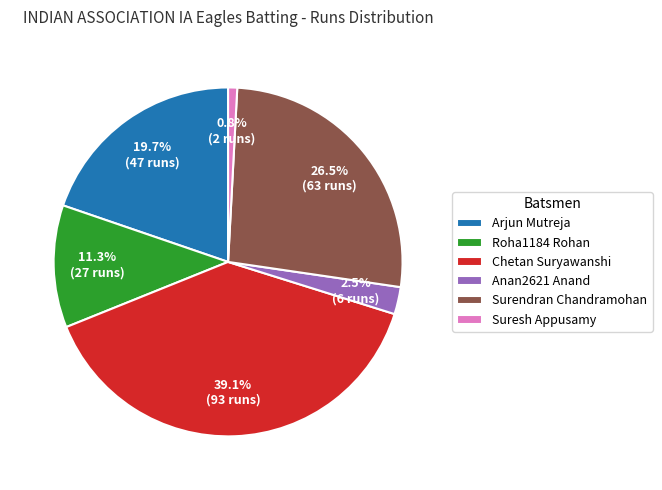

Is it true that Anan2621 Anand is 9% of the pie?

False